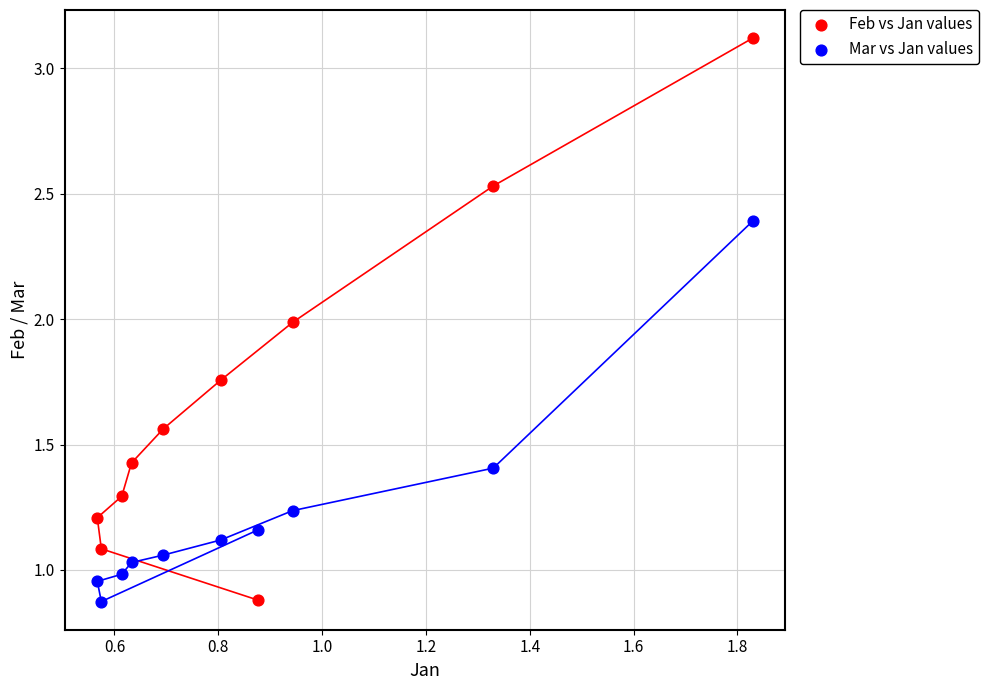

What is the X range (max minus min) for the scatter plot?

1.3